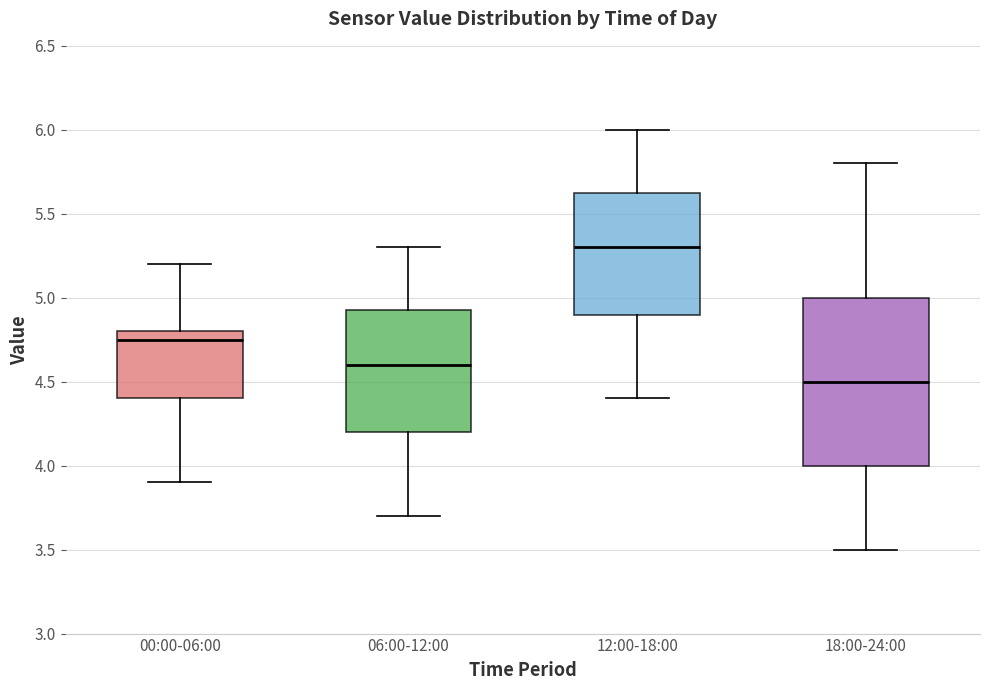

Which box has the lowest median line?

18:00-24:00